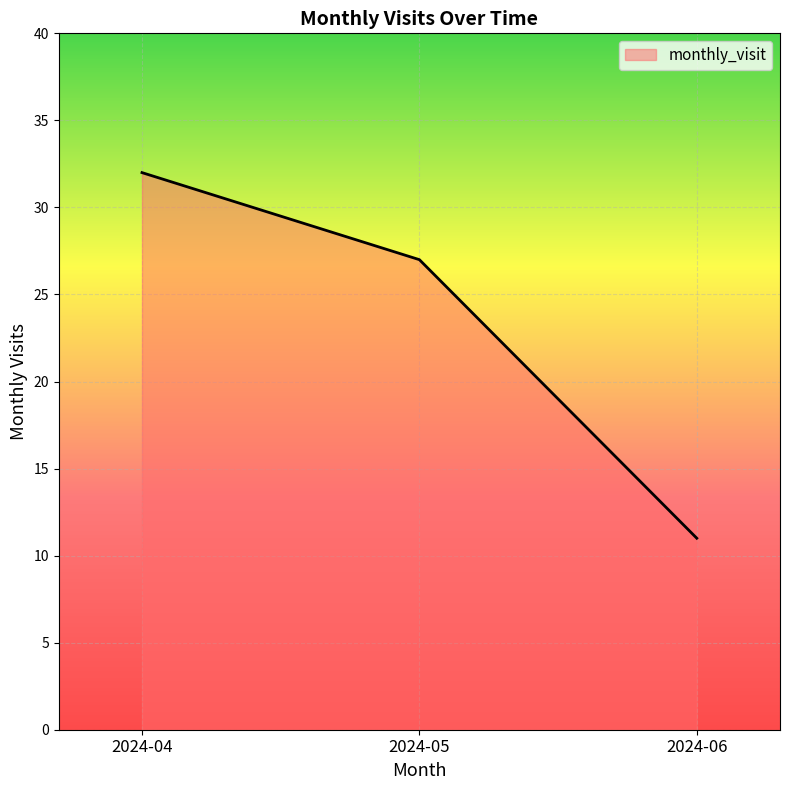

Reading left to right, list all the values displayed in this chart.

2024-04=32	2024-05=27	2024-06=11